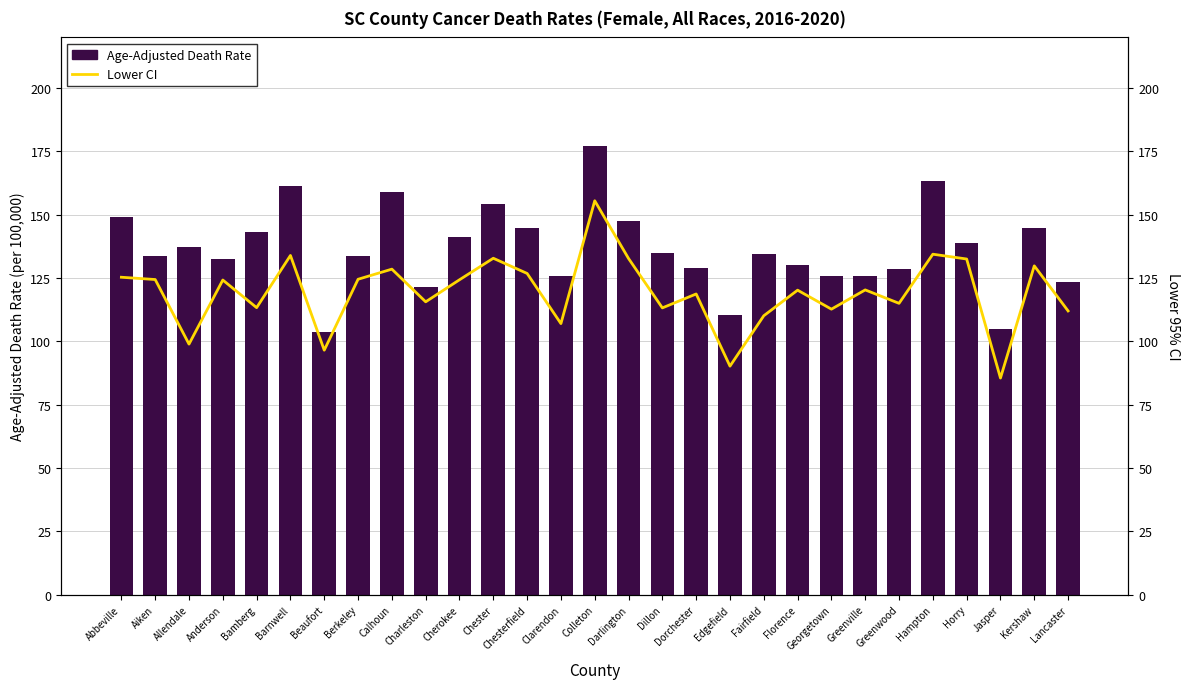

Rank the series by their average value, from lowest to highest.

Lower CI, Age-Adjusted Death Rate